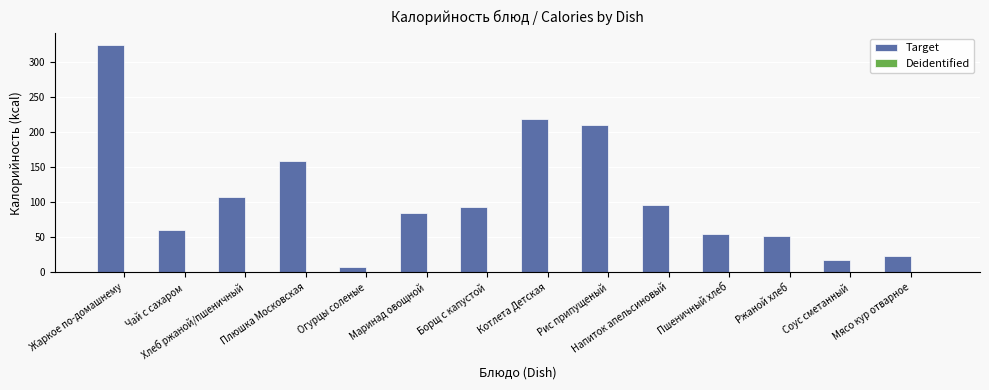

What is the smallest value displayed?

8